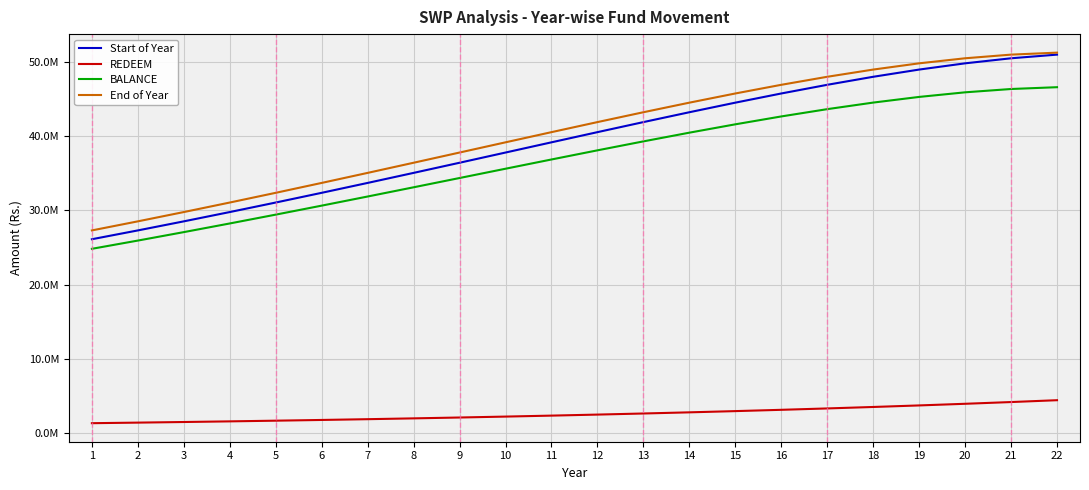

What is the approximate value of Start of Year at 5?

31060216.8